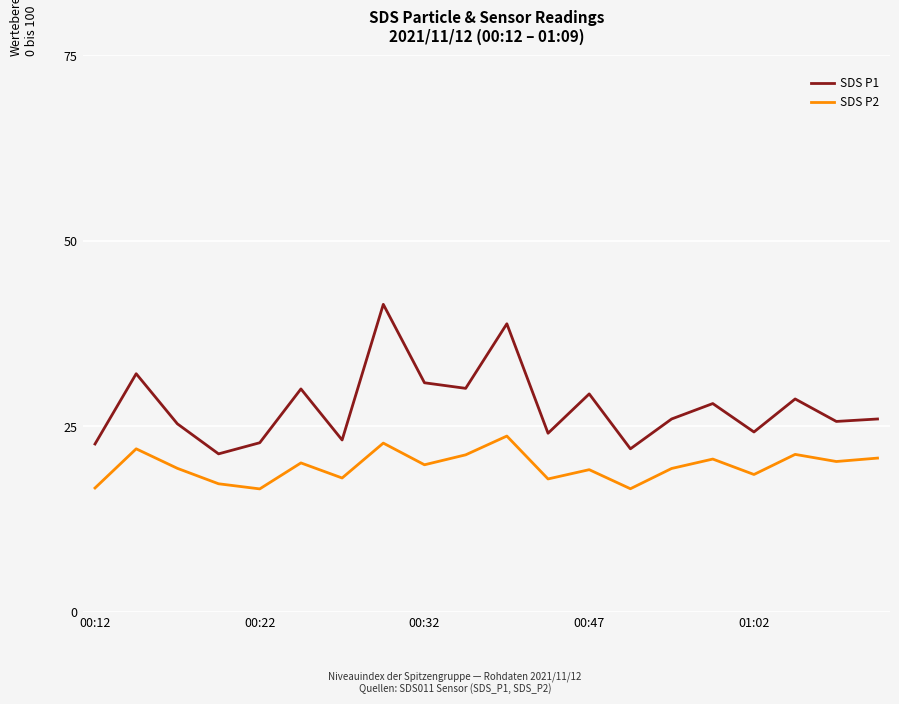

Which series has the largest range (max minus min)?

SDS P1